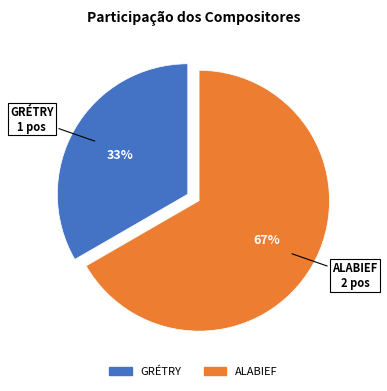

To the nearest percent, what is the average slice percentage?

50%